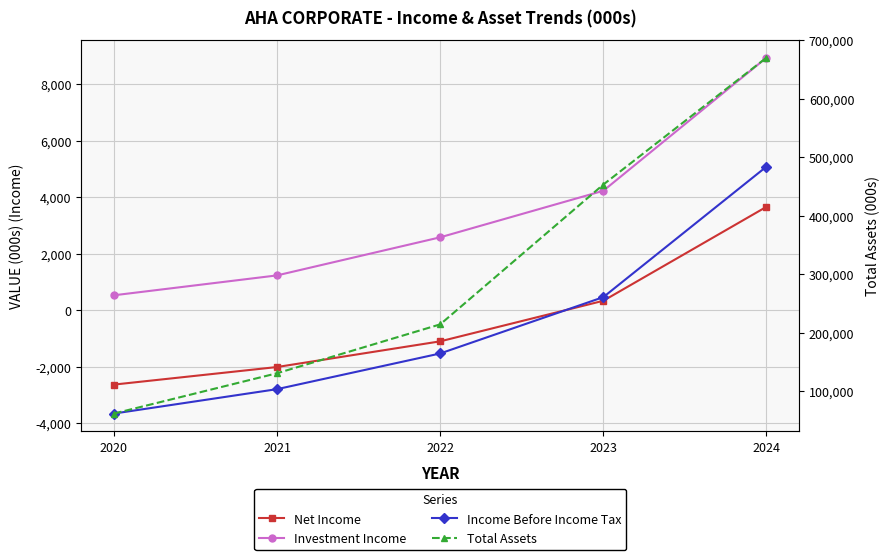

Rank the categories by Total Assets value from highest to lowest.

2024, 2023, 2022, 2021, 2020